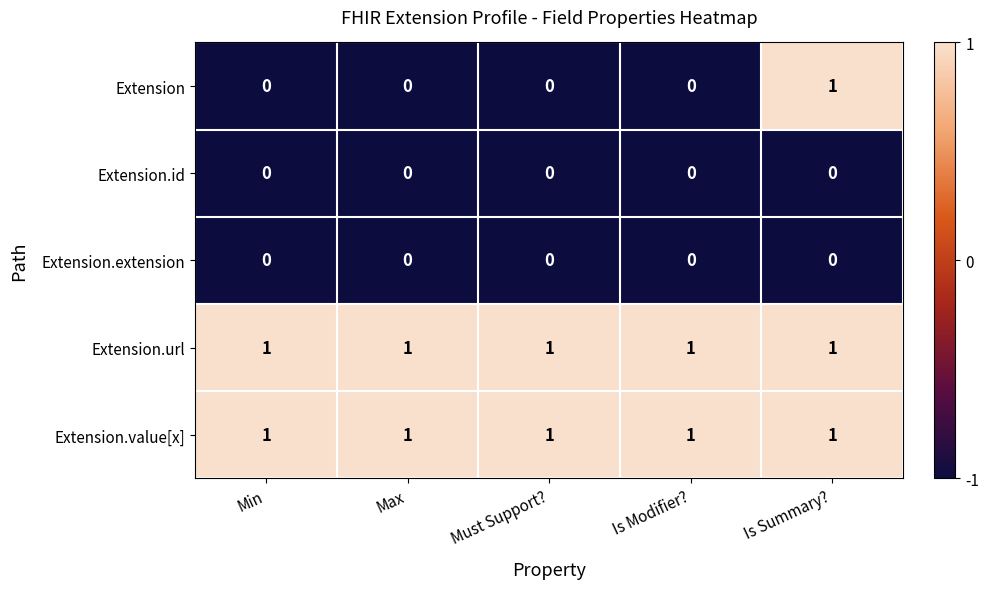

Reading left to right, list all the values displayed in this chart.

Extension: 0	0	0	0	1
Extension.id: 0	0	0	0	0
Extension.extension: 0	0	0	0	0
Extension.url: 1	1	1	1	1
Extension.value[x]: 1	1	1	1	1